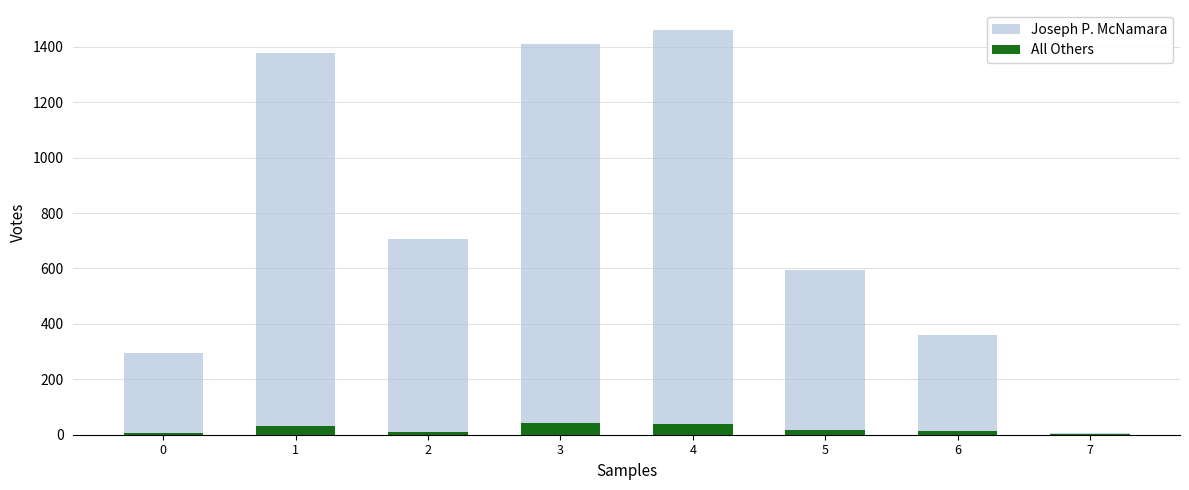

What is the total value across all series at 5?

612